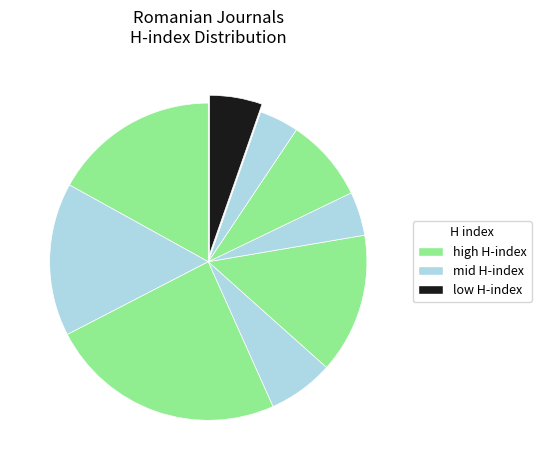

Count the number of slices in the pie.

9